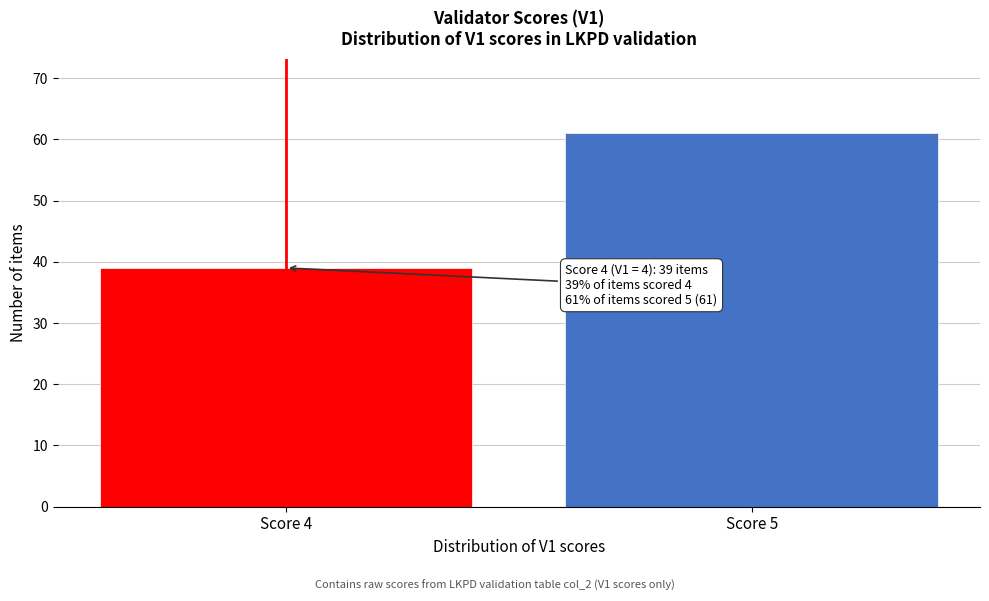

Reading left to right, transcribe all the data shown in this chart.

Score 4=39	Score 5=61